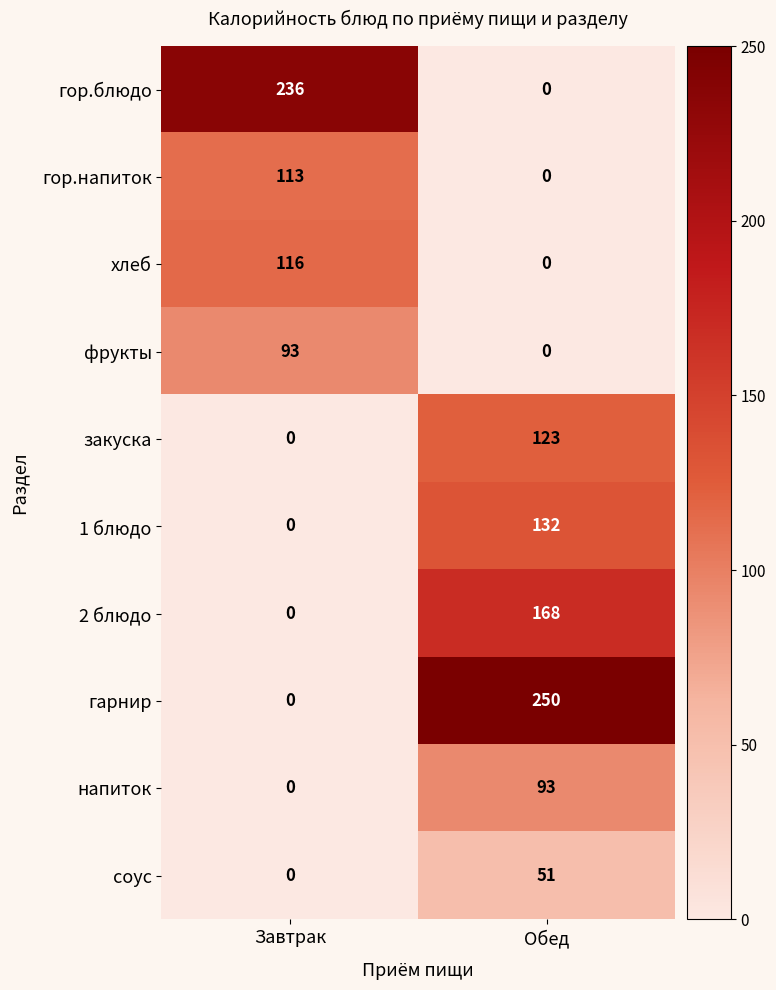

Reading left to right, what are all the values shown in this chart?

гор.блюдо: 236	0
гор.напиток: 113	0
хлеб: 116	0
фрукты: 93	0
закуска: 0	123
1 блюдо: 0	132
2 блюдо: 0	168
гарнир: 0	250
напиток: 0	93
соус: 0	51